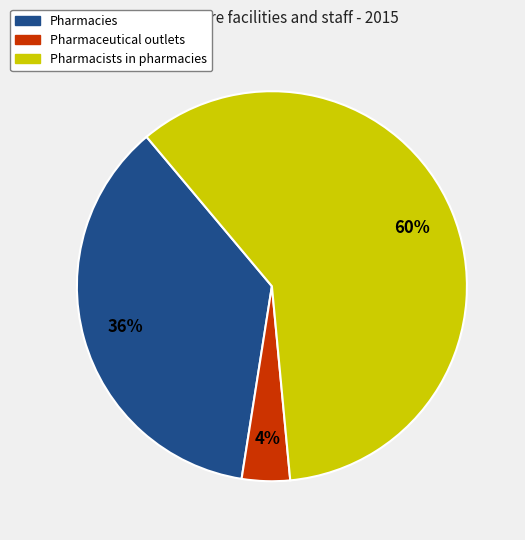

Is it true that Pharmacies is 36% of the pie?

True